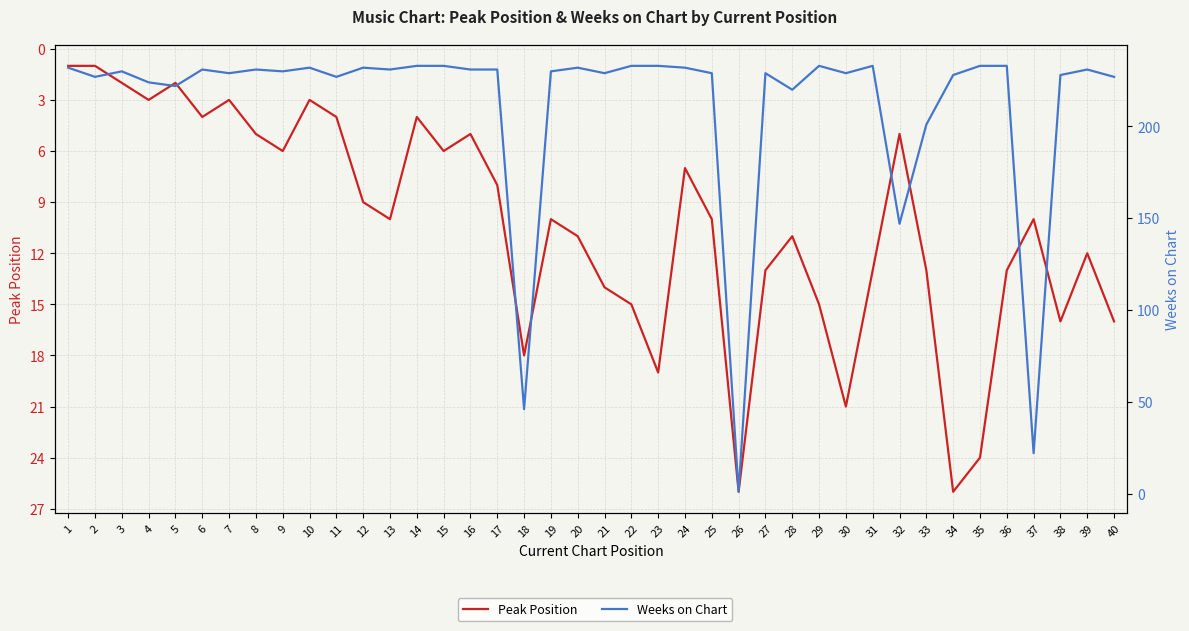

Does the chart display data point markers on the line(s)?

No